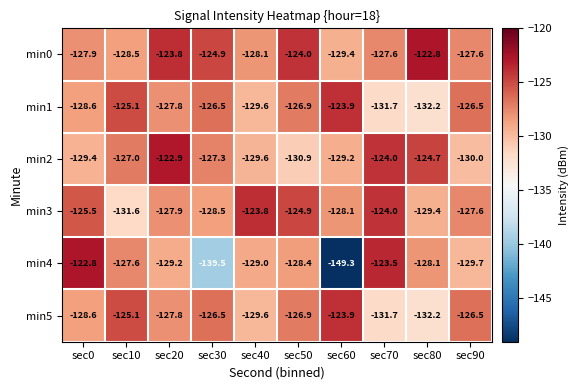

What is the sum of the min2 values at sec70 and sec20?

-246.9